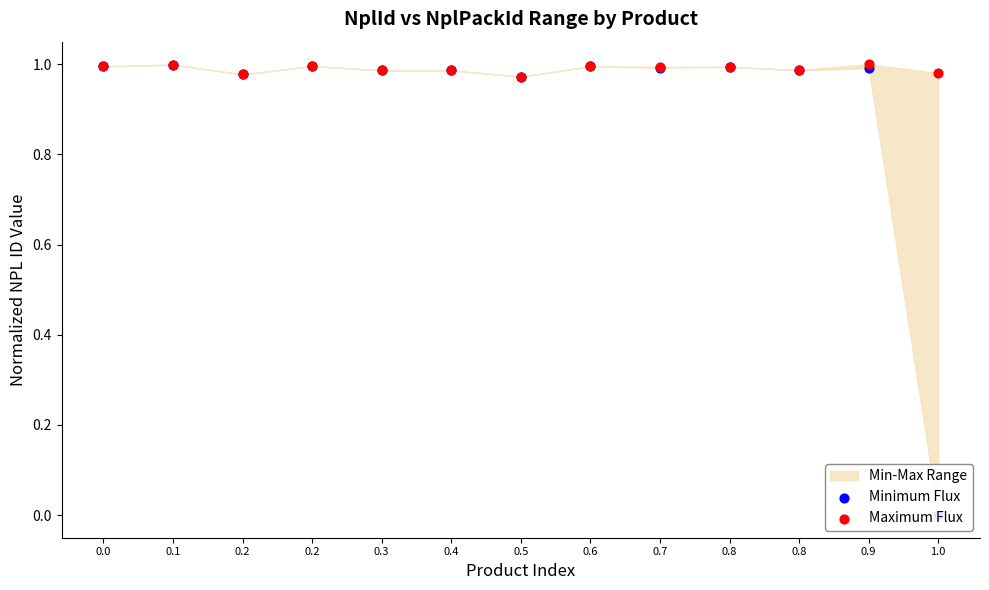

Which series reaches the minimum Y coordinate?

Minimum Flux